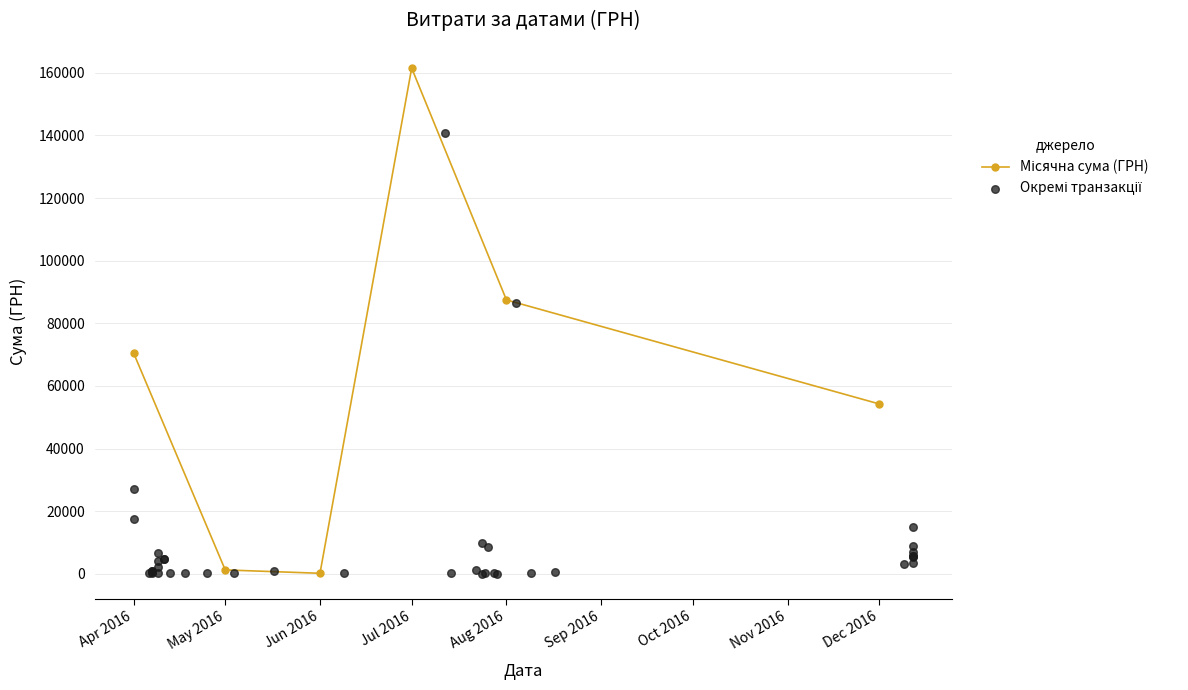

Between 12.12.2016 and 01.04.2016, which is larger?

01.04.2016